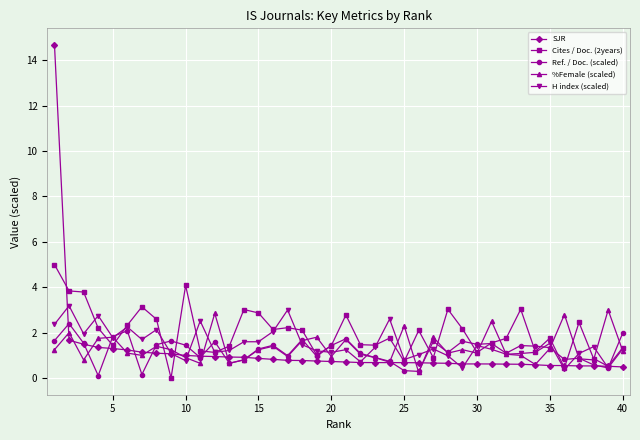

What is the greatest value displayed?

14.7